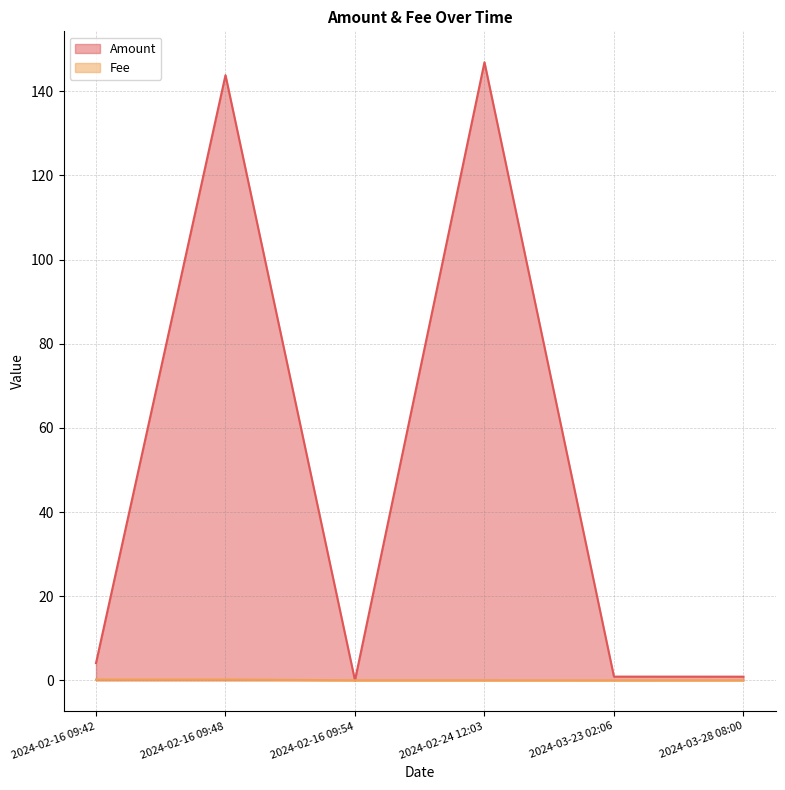

At 2024-03-28 08:00, list the series in order from smallest to largest.

Fee, Amount